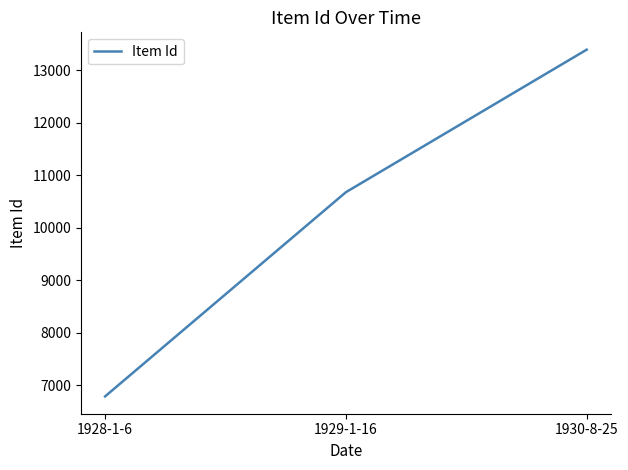

The chart shows a value of 13393 at 1930-8-25. True or false?

True